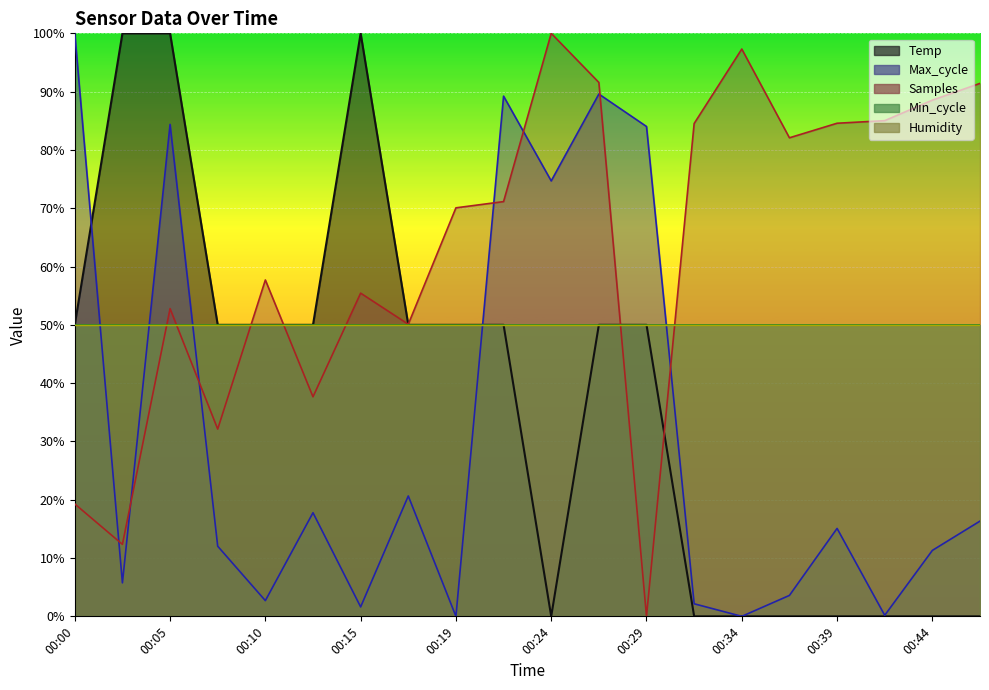

What is the average value of the Temp series?

37.5